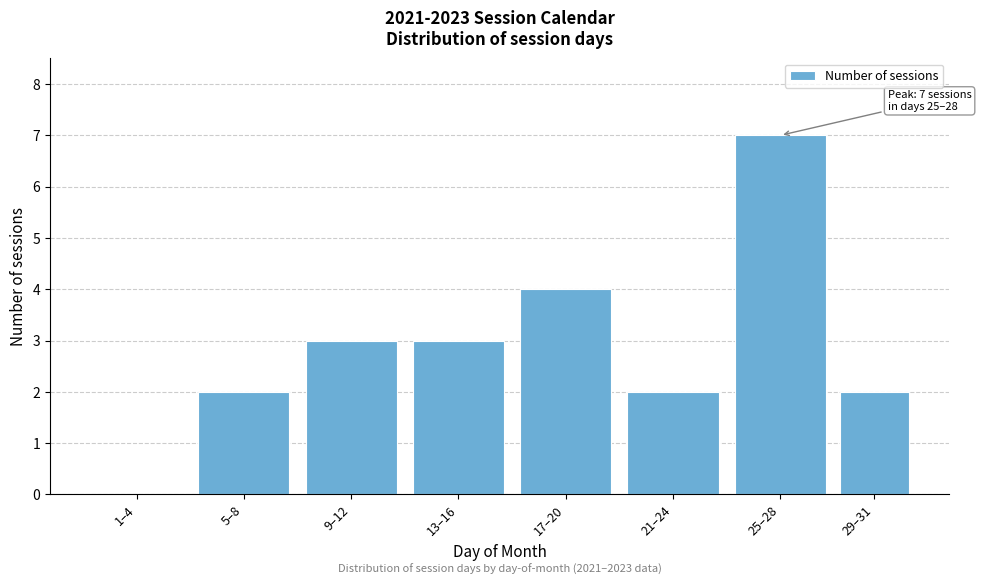

Reading left to right, what are all the values shown in this chart?

1–4=0	5–8=2	9–12=3	13–16=3	17–20=4	21–24=2	25–28=7	29–31=2